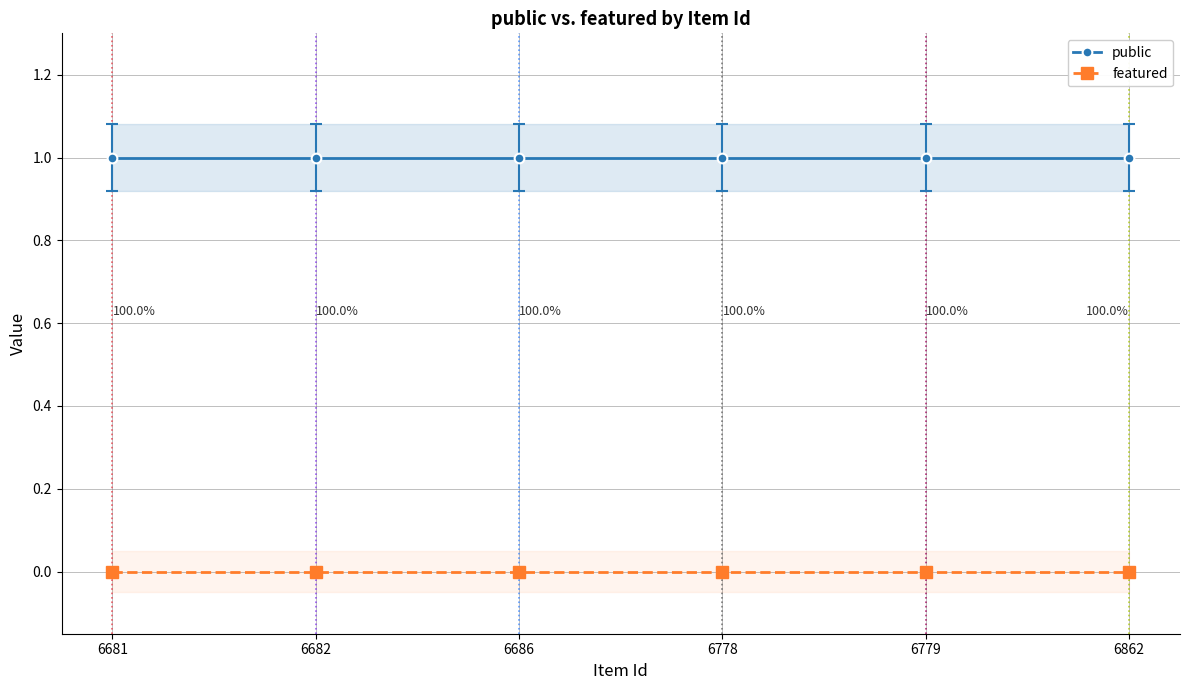

Is it true that featured equals 0 at 6778?

True